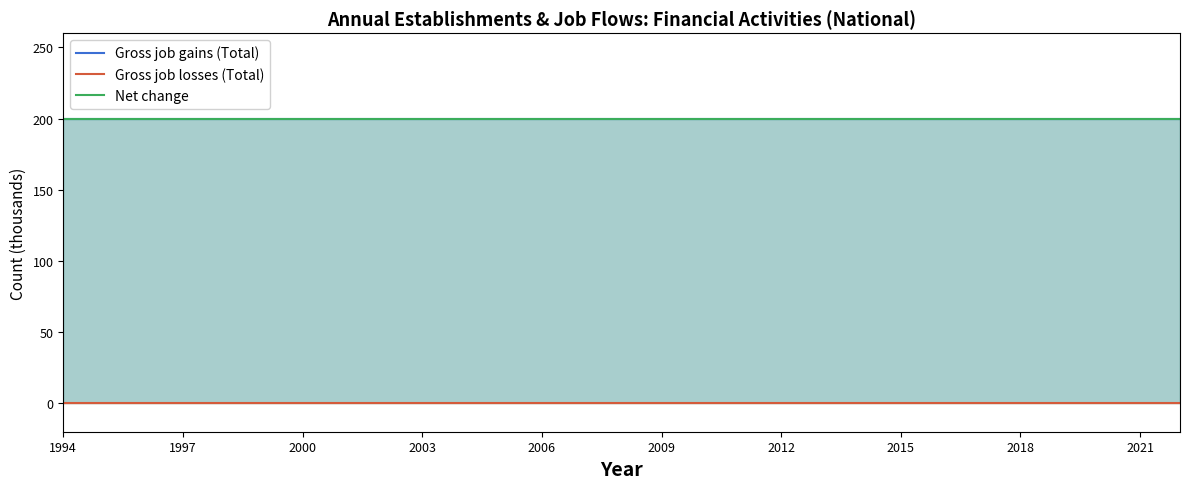

How many categories are shown in the chart?

29